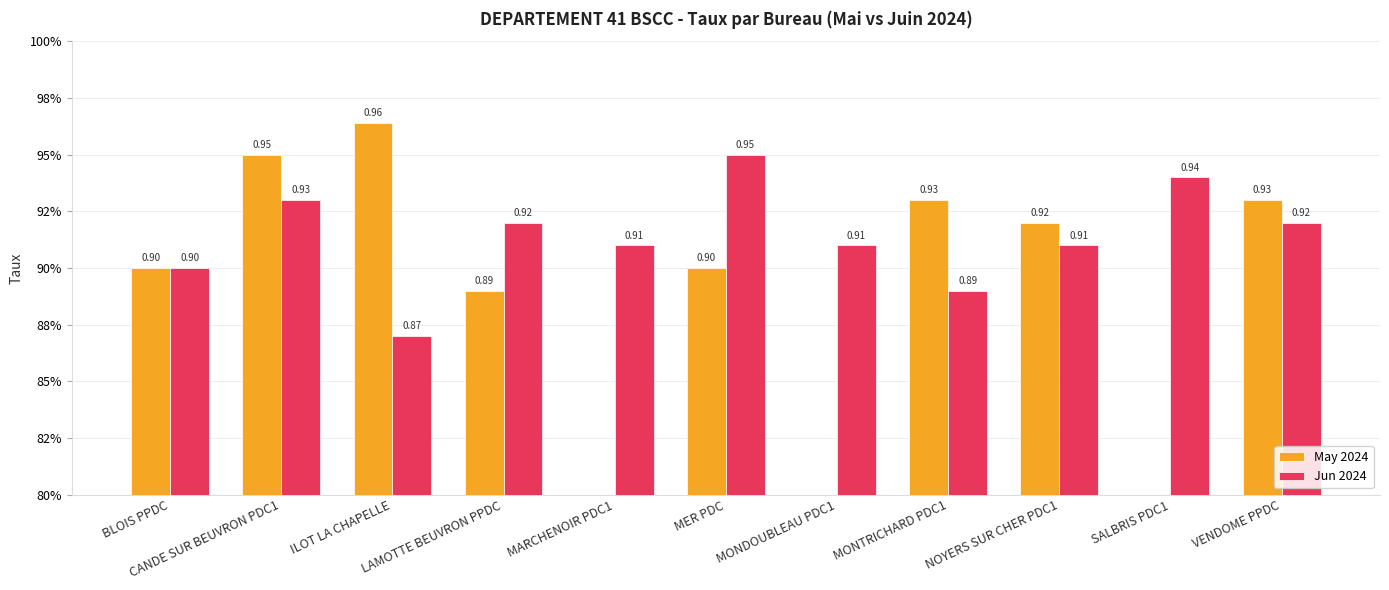

Which series changed the most between MONDOUBLEAU PDC1 and MONTRICHARD PDC1?

May 2024